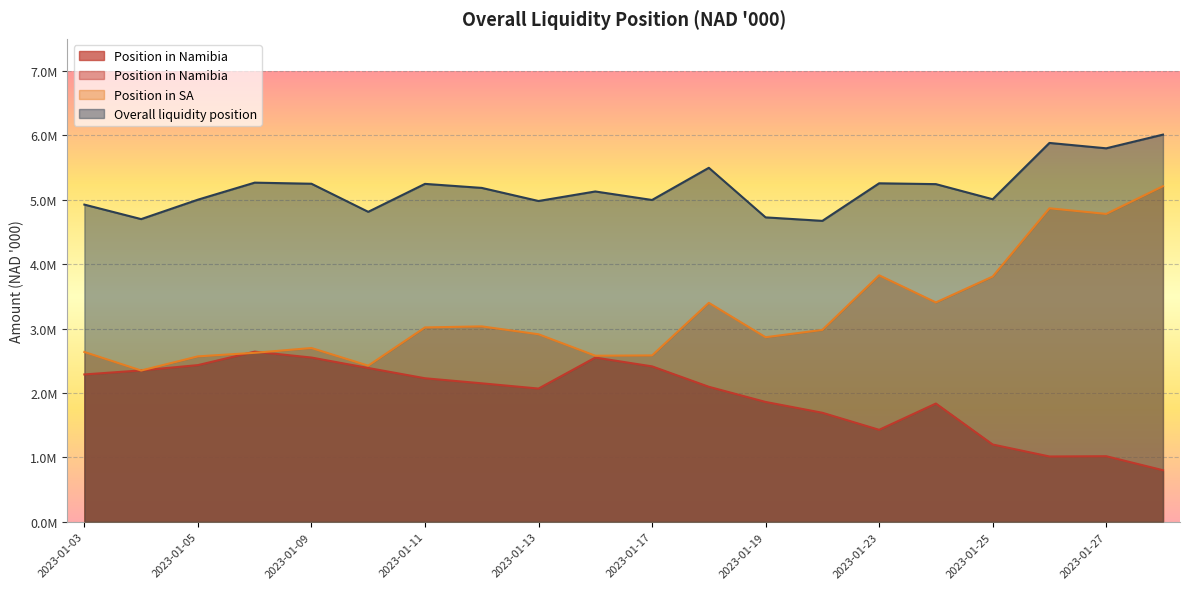

Reading left to right, what are all the values shown in this chart?

Position in Namibia: 2023-01-03=2288531.6	2023-01-04=2351196.7	2023-01-05=2433441.2	2023-01-06=2642328.5	2023-01-09=2550968.5	2023-01-10=2388963.6	2023-01-11=2229244.0	2023-01-12=2150578.4	2023-01-13=2069350.2	2023-01-16=2550667.7	2023-01-17=2413885.3	2023-01-18=2096786.6	2023-01-19=1861254.5	2023-01-20=1693344.0	2023-01-23=1428722.8	2023-01-24=1836838.8	2023-01-25=1200416.6	2023-01-26=1014708.3	2023-01-27=1018790.5	2023-01-30=801061.5
Position in SA: 2023-01-03=2637354.5	2023-01-04=2349589.0	2023-01-05=2569043.7	2023-01-06=2624573.8	2023-01-09=2698895.5	2023-01-10=2424819.9	2023-01-11=3018547.4	2023-01-12=3034652.8	2023-01-13=2912446.4	2023-01-16=2579150.3	2023-01-17=2583922.6	2023-01-18=3400433.1	2023-01-19=2866310.8	2023-01-20=2980095.2	2023-01-23=3828006.8	2023-01-24=3406977.1	2023-01-25=3808798.6	2023-01-26=4868792.5	2023-01-27=4781413.8	2023-01-30=5211798.8
Overall liquidity position: 2023-01-03=4925886.1	2023-01-04=4700785.7	2023-01-05=5002484.8	2023-01-06=5266902.3	2023-01-09=5249864.0	2023-01-10=4813783.5	2023-01-11=5247791.5	2023-01-12=5185231.2	2023-01-13=4981796.6	2023-01-16=5129817.9	2023-01-17=4997807.8	2023-01-18=5497219.7	2023-01-19=4727565.3	2023-01-20=4673439.1	2023-01-23=5256729.6	2023-01-24=5243815.9	2023-01-25=5009215.2	2023-01-26=5883500.8	2023-01-27=5800204.2	2023-01-30=6012860.3